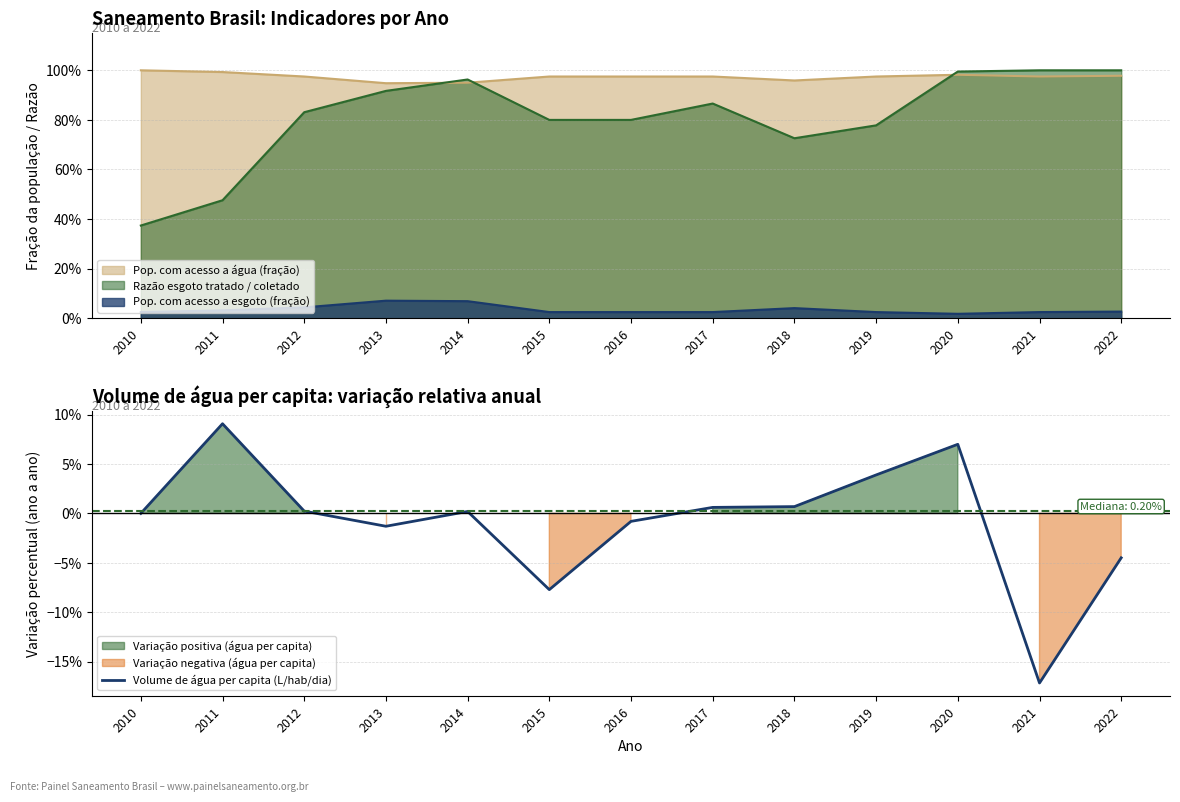

Does the chart have visible grid lines?

Yes